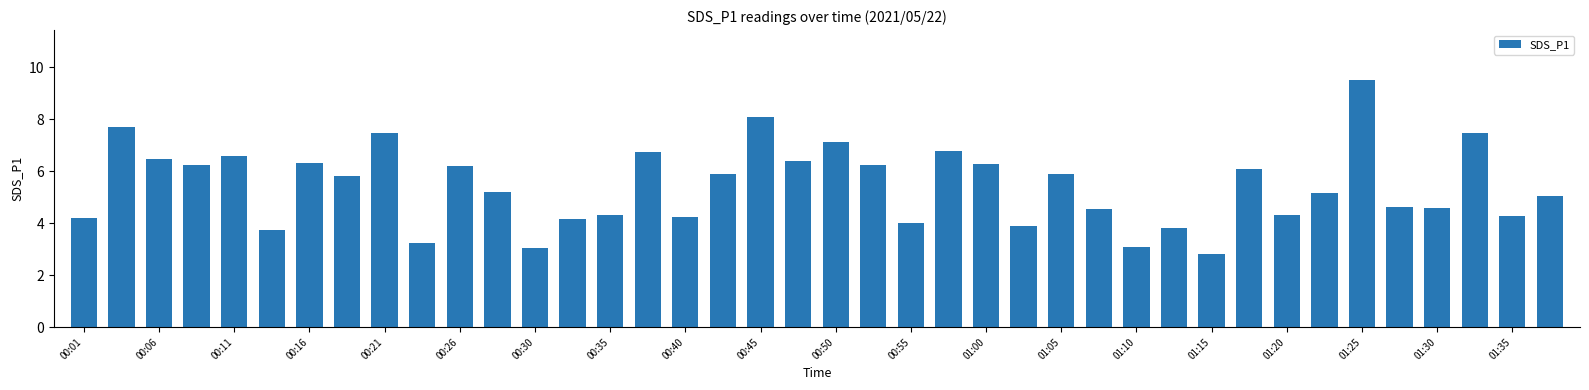

What is the difference between the maximum and second lowest values?

6.5